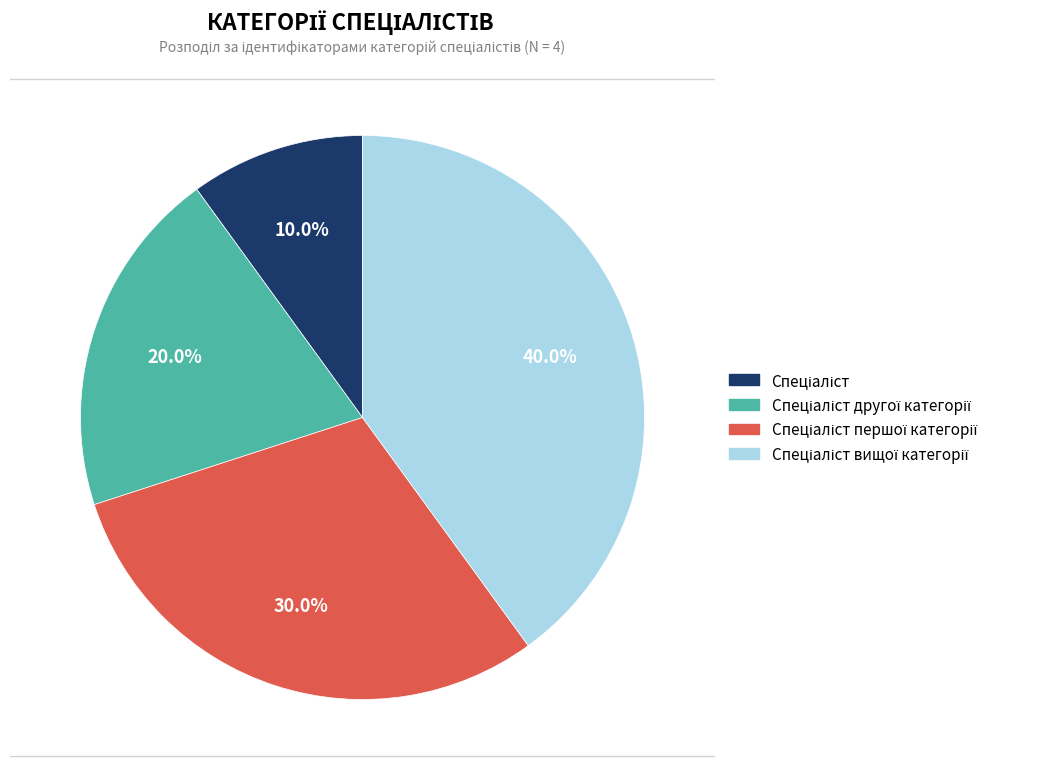

Count the number of slices in the pie.

4